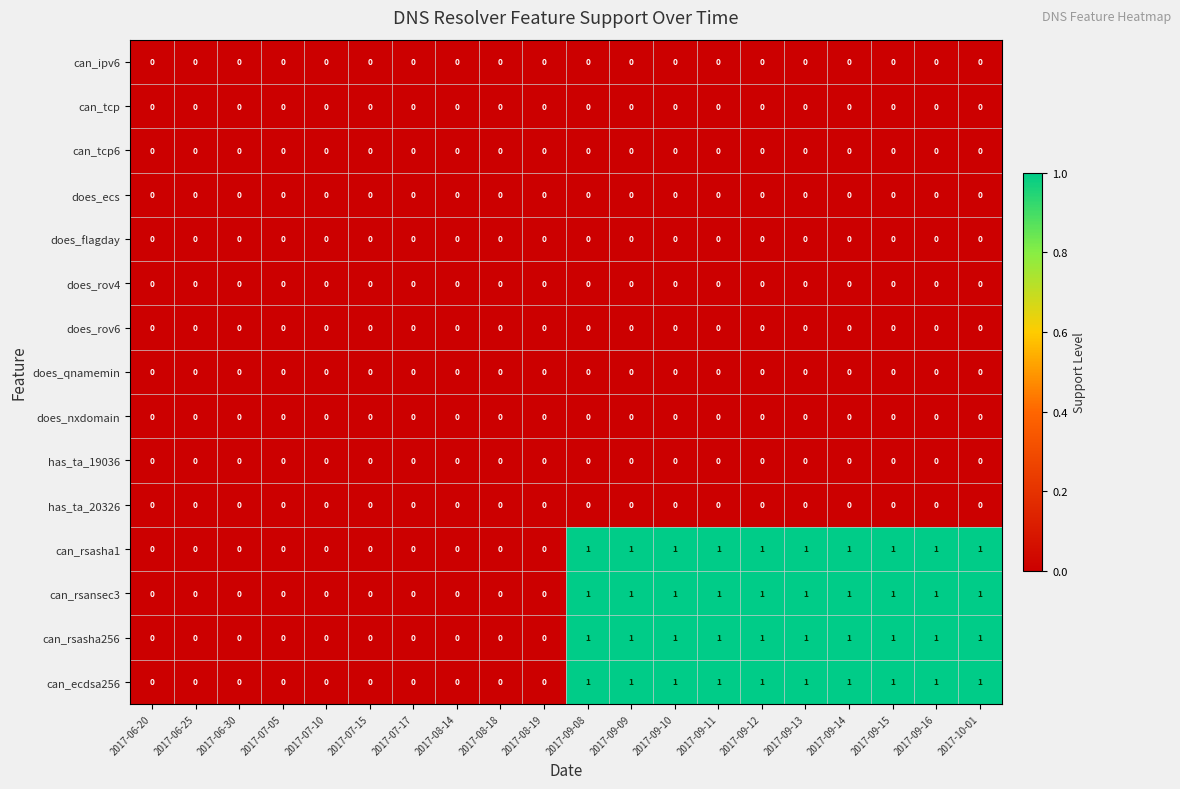

The can_rsasha1 series shows 1 at 2017-10-01. True or false?

True